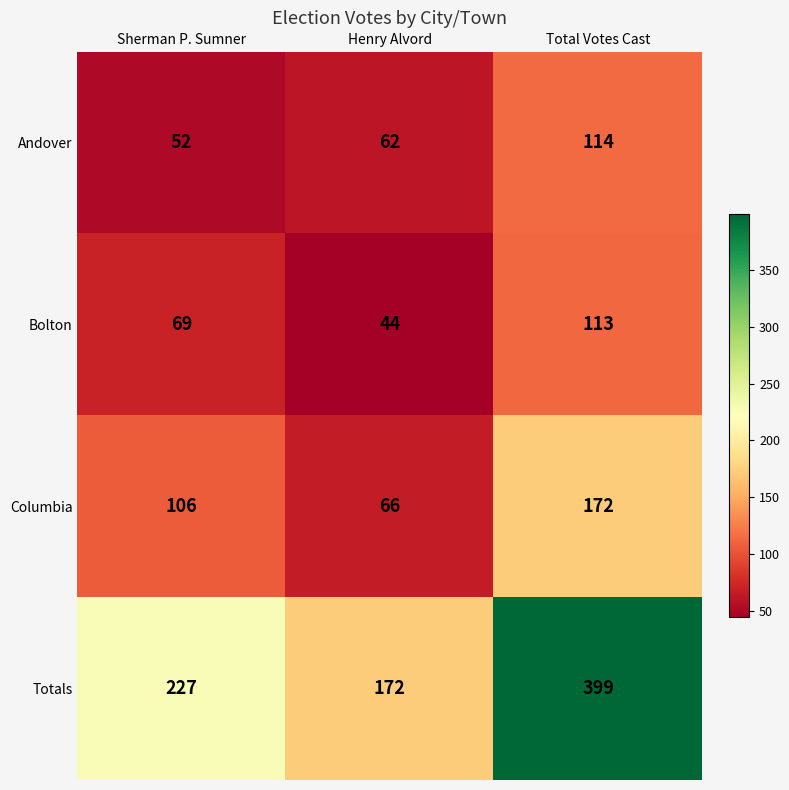

What is the difference between the Bolton values at Sherman P. Sumner and Total Votes Cast?

44